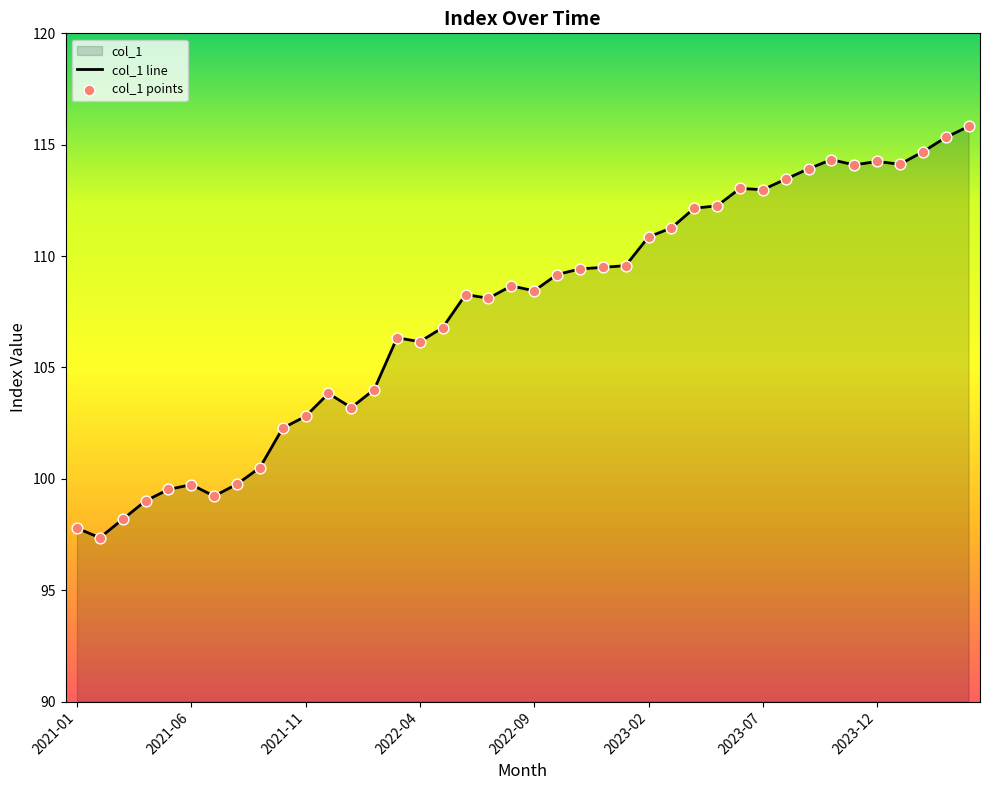

Which series reaches the maximum Y coordinate?

col_1 line